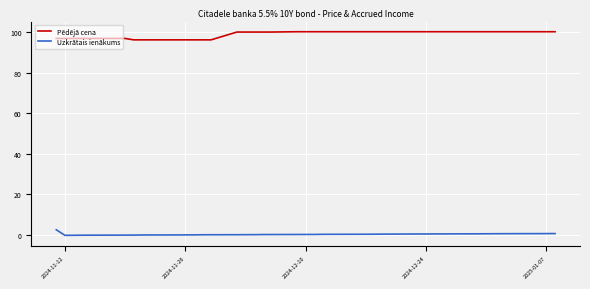

What is the difference between the maximum and minimum values in the Uzkrātais ienākums series?

2.7